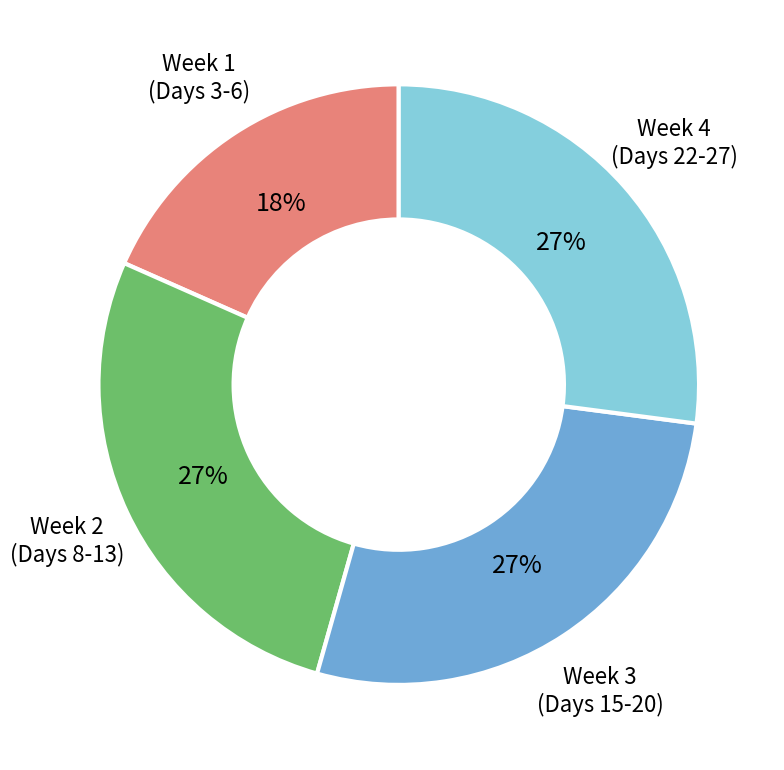

Does any single category account for the majority?

No